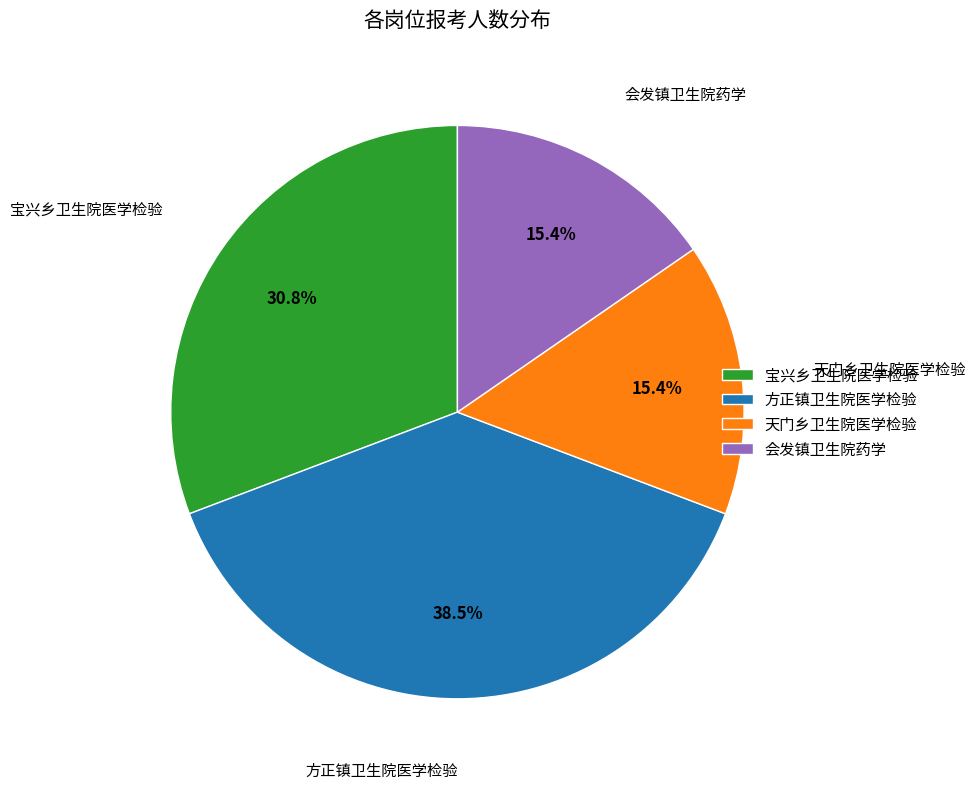

Which category has the biggest portion of the pie?

方正镇卫生院医学检验